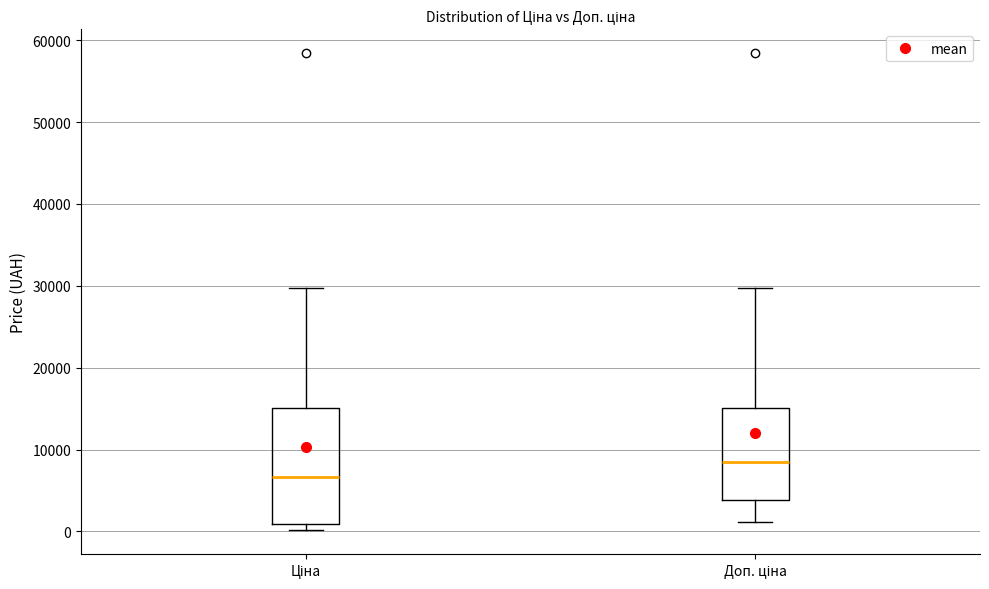

Which box's median line is the lowest?

Ціна